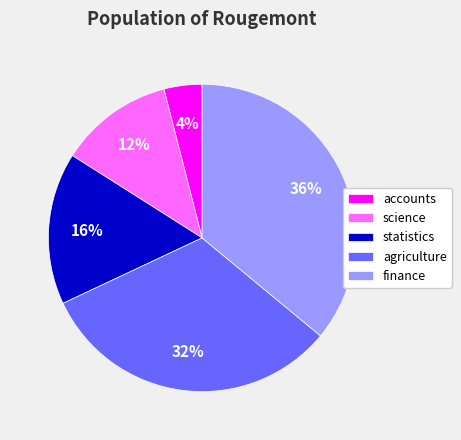

Between science and finance, which is larger?

finance